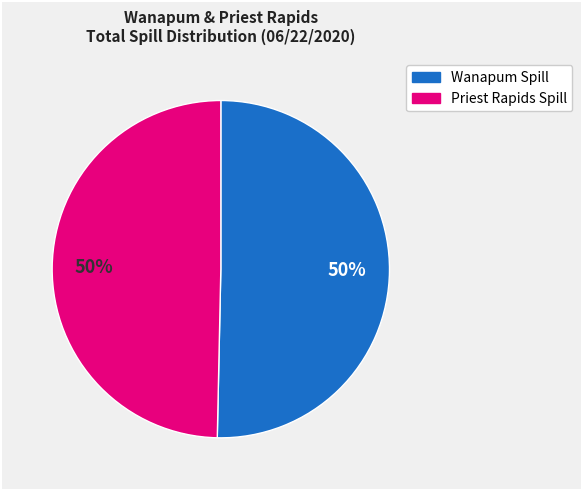

How many segments does this pie chart have?

2